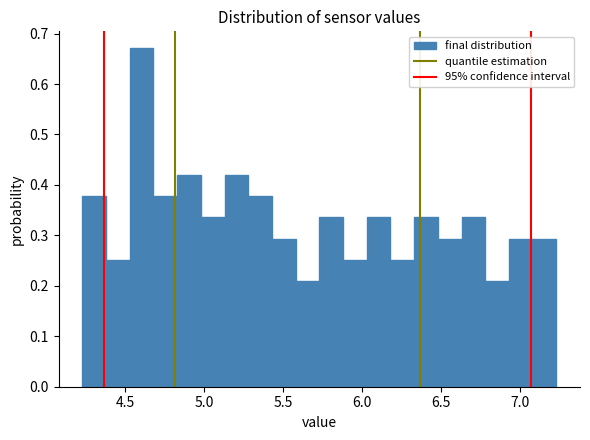

Around what value on the x-axis is the tallest bar? Give the approximate position of its centre, as read against the axis.

4.60